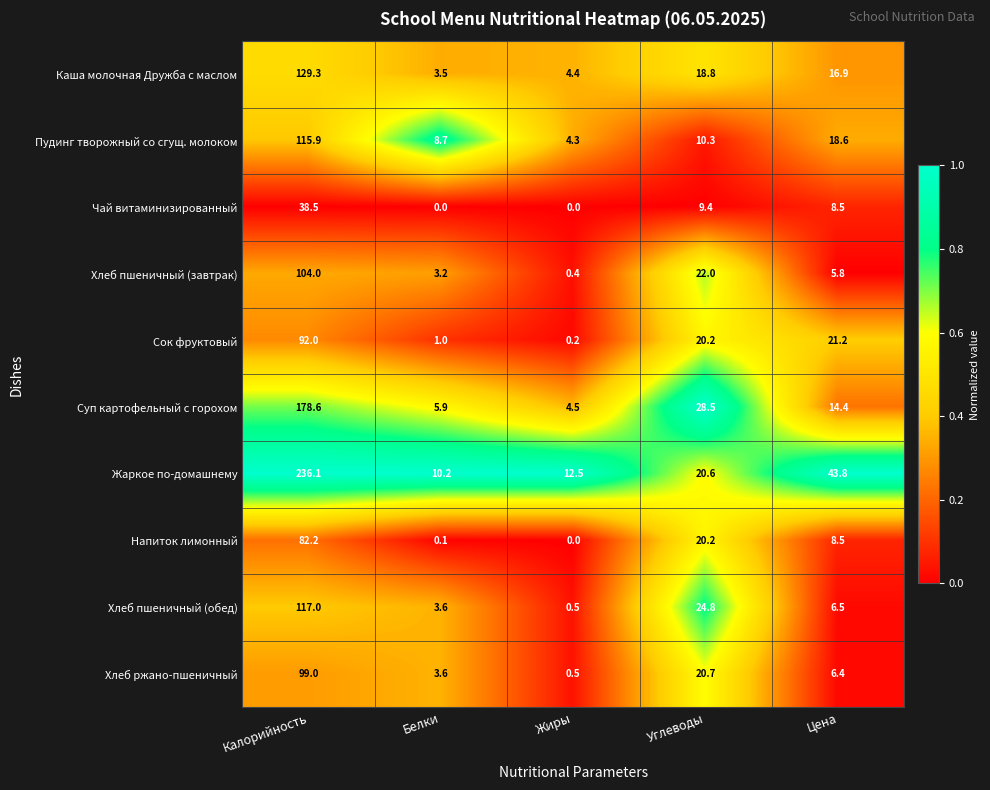

How many values in the Сок фруктовый series are below 20?

2